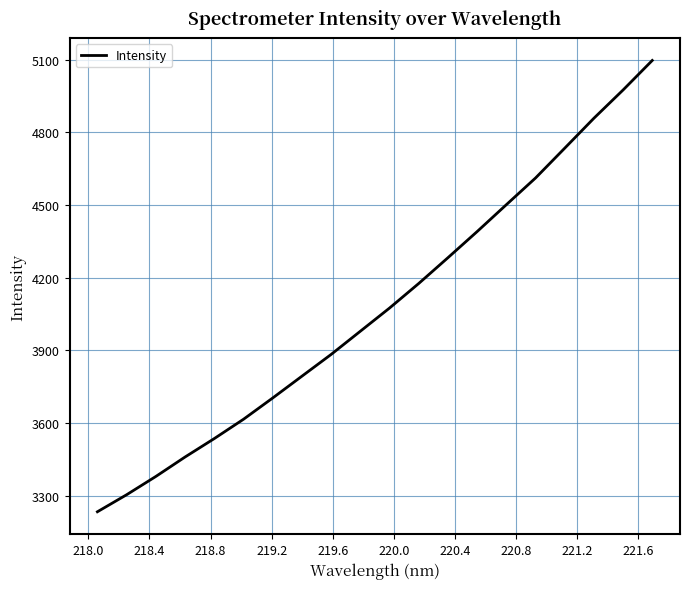

What is the difference between the maximum and second lowest values?

1793.6